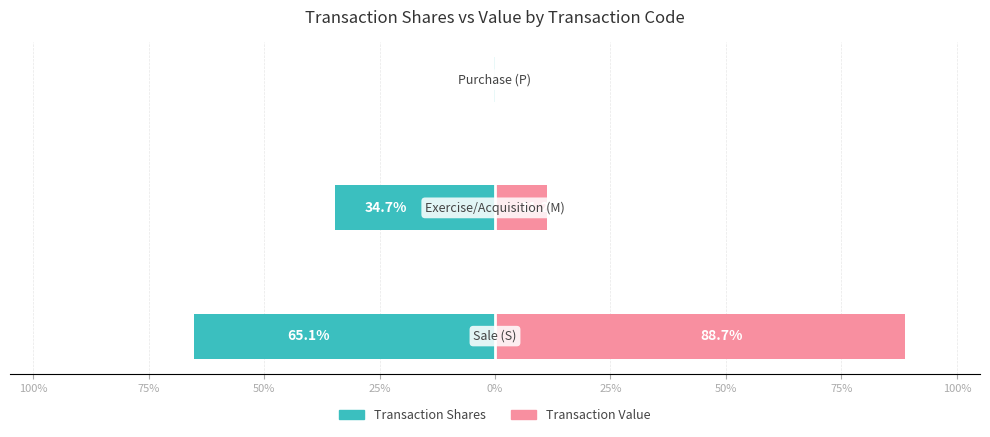

List the series in order of their overall mean, highest first.

Transaction Value, Transaction Shares